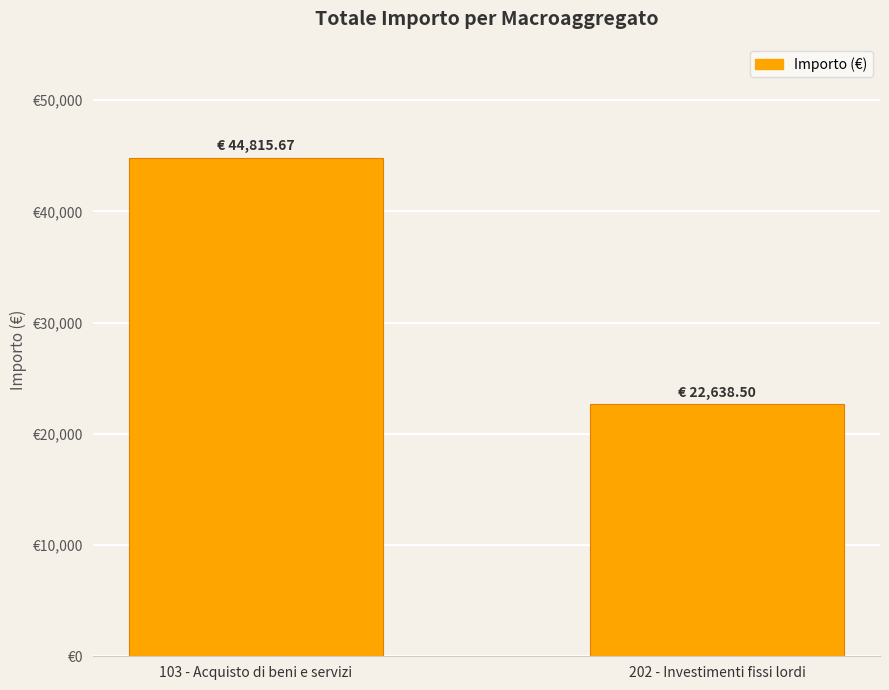

Are the bars horizontal?

No